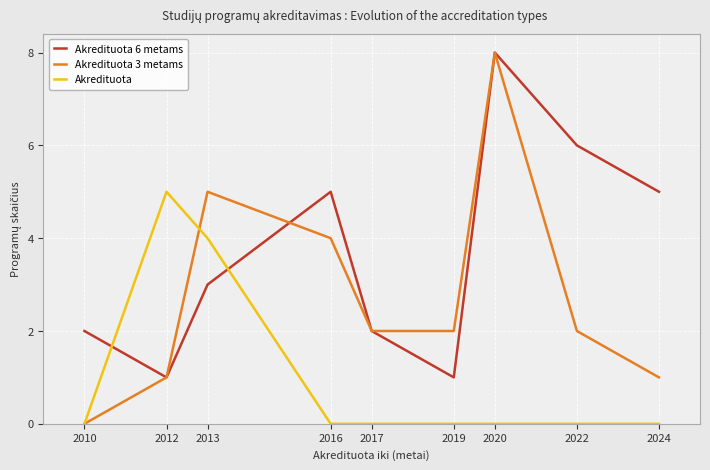

Reading left to right, what are all the values shown in this chart?

Akredituota 6 metams: 2010=2	2012=1	2013=3	2016=5	2017=2	2019=1	2020=8	2022=6	2024=5
Akredituota 3 metams: 2010=0	2012=1	2013=5	2016=4	2017=2	2019=2	2020=8	2022=2	2024=1
Akredituota: 2010=0	2012=5	2013=4	2016=0	2017=0	2019=0	2020=0	2022=0	2024=0